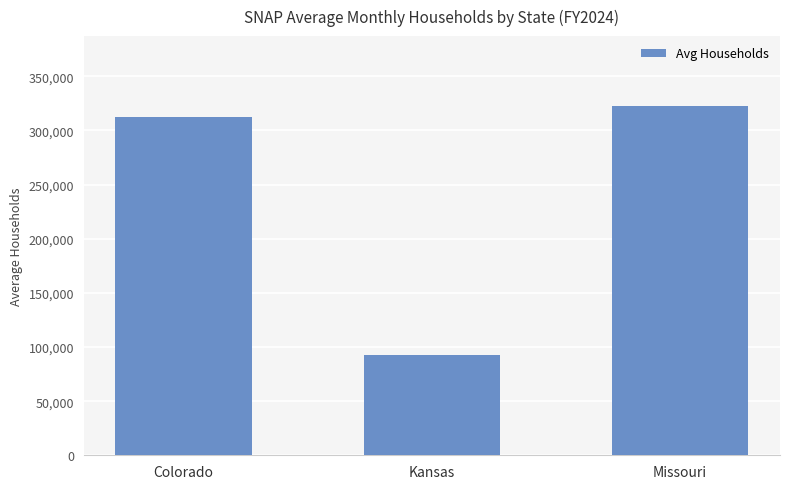

What position from the right is Kansas?

2